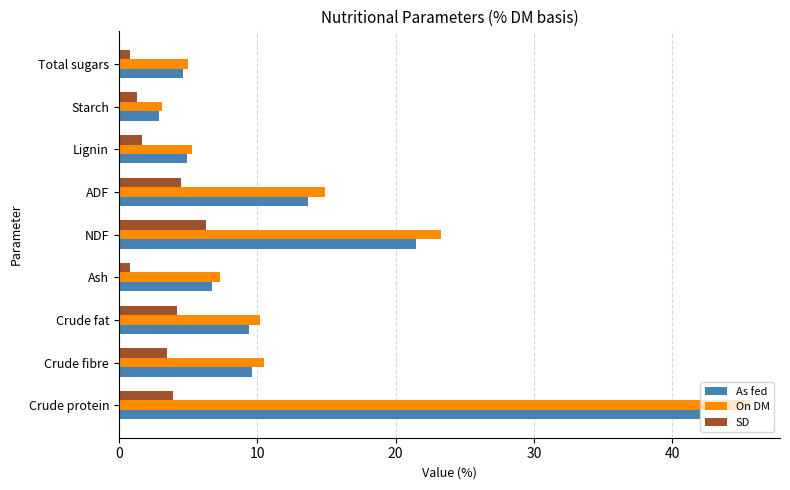

What is the maximum value shown in the chart?

45.5